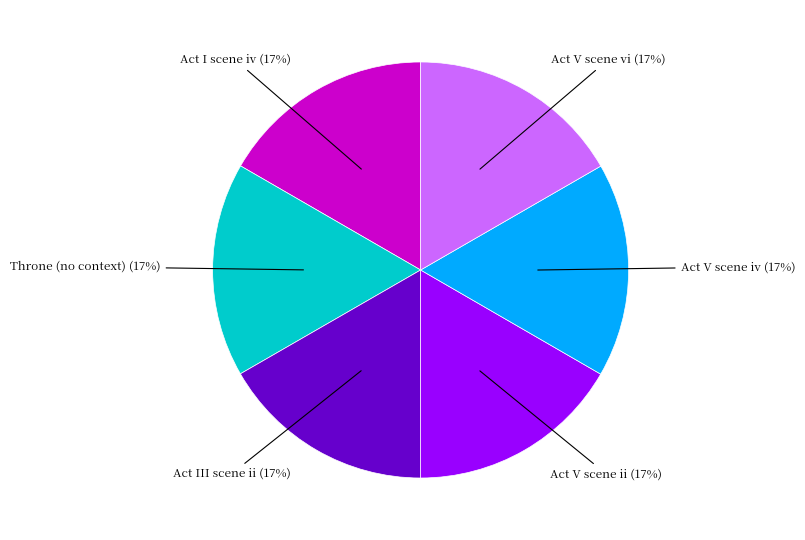

To the nearest percent, what percentage of the pie is Throne (no context)?

17%